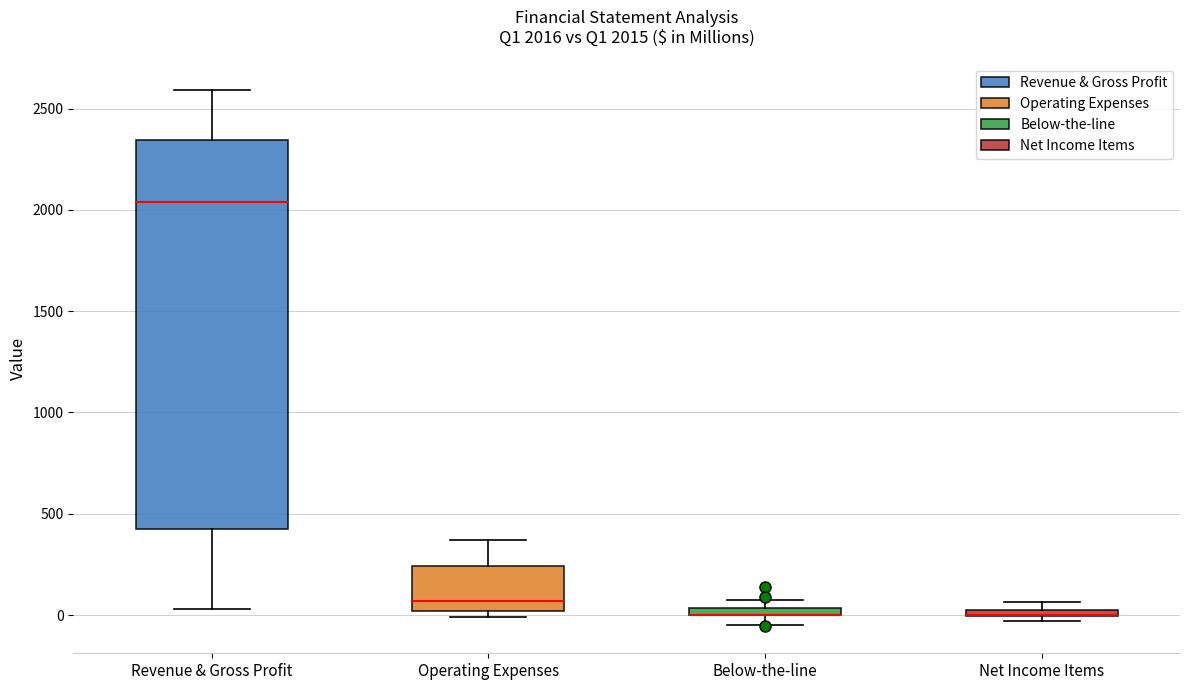

Which box is the tallest, from its lower edge to its upper edge?

Revenue & Gross Profit